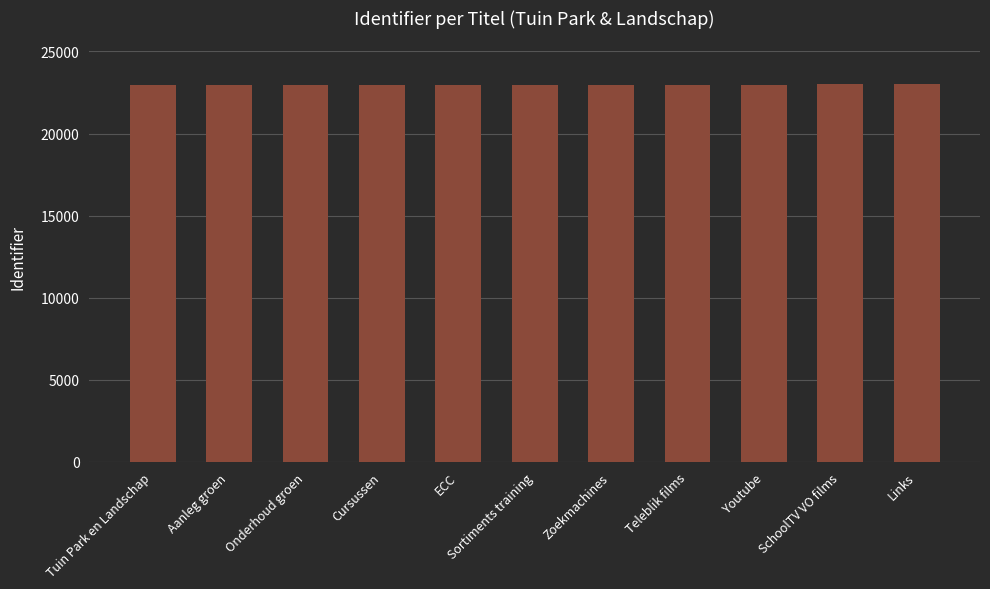

What is the value of the 8th bar from the left?

22972